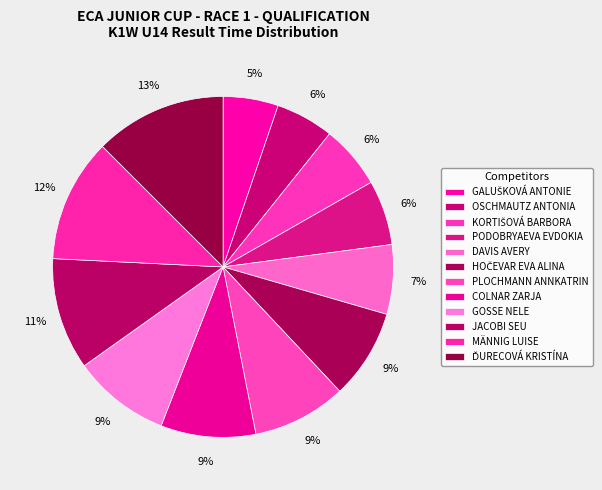

Is the sum of OSCHMAUTZ ANTONIA and HOČEVAR EVA ALINA greater than half?

No